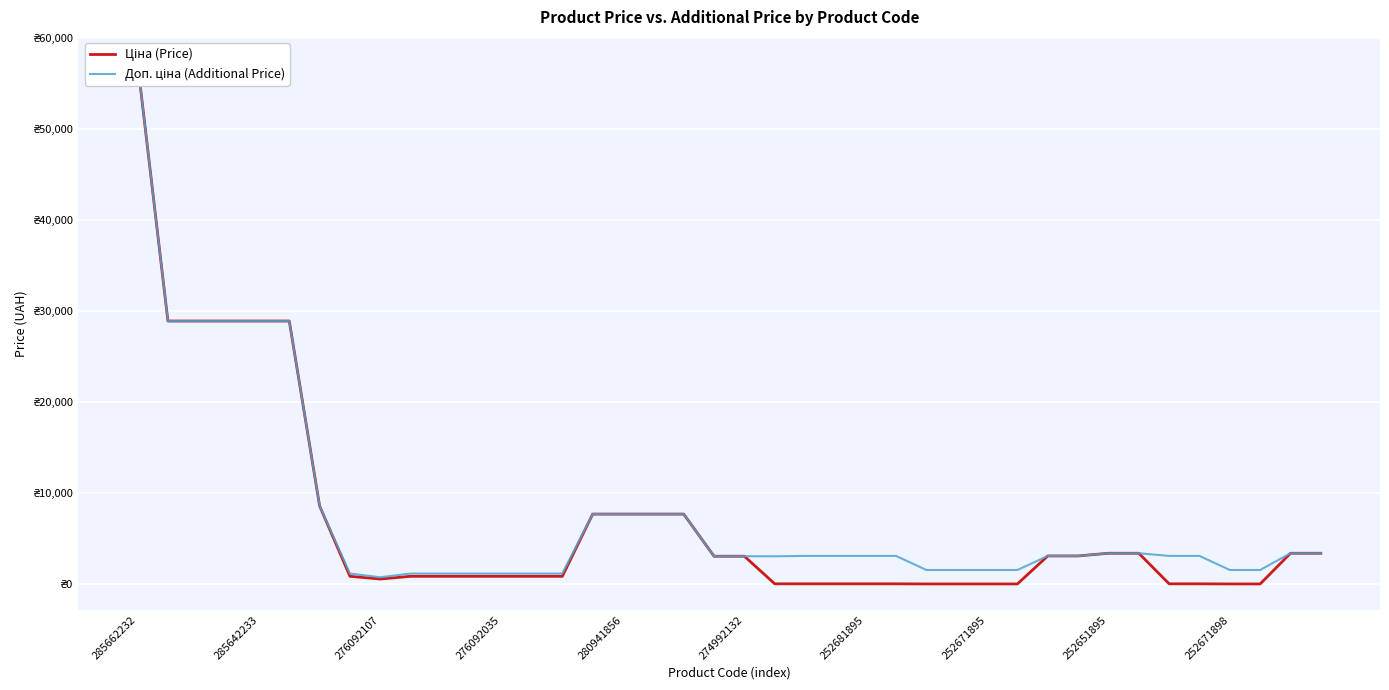

What is the difference between the highest and lowest values at 30?

0.3